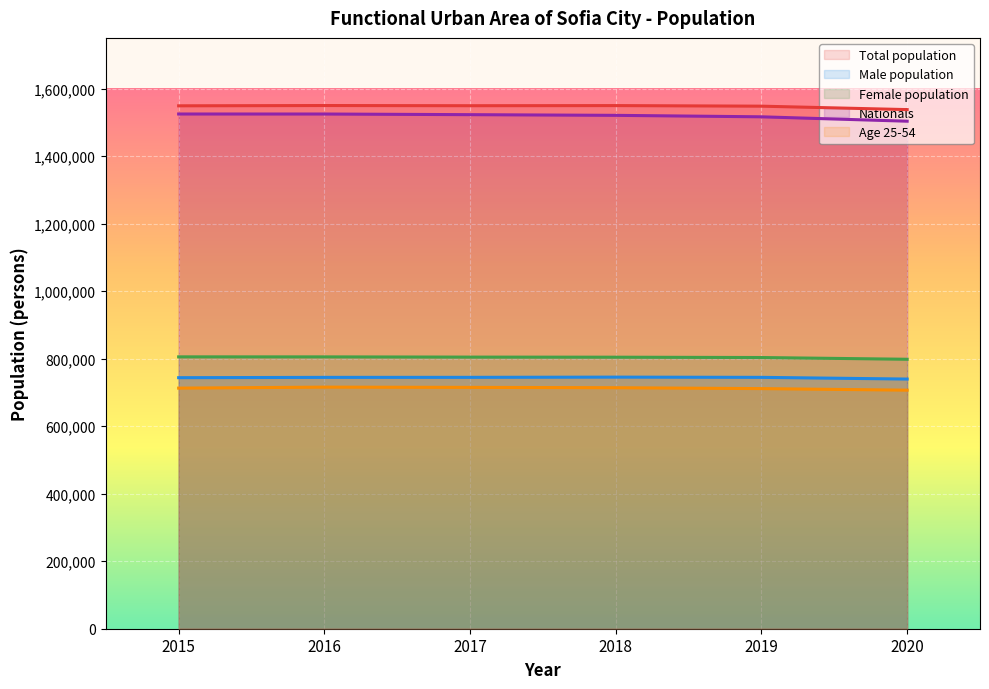

What is the difference between the maximum and minimum values in the Nationals series?

21314